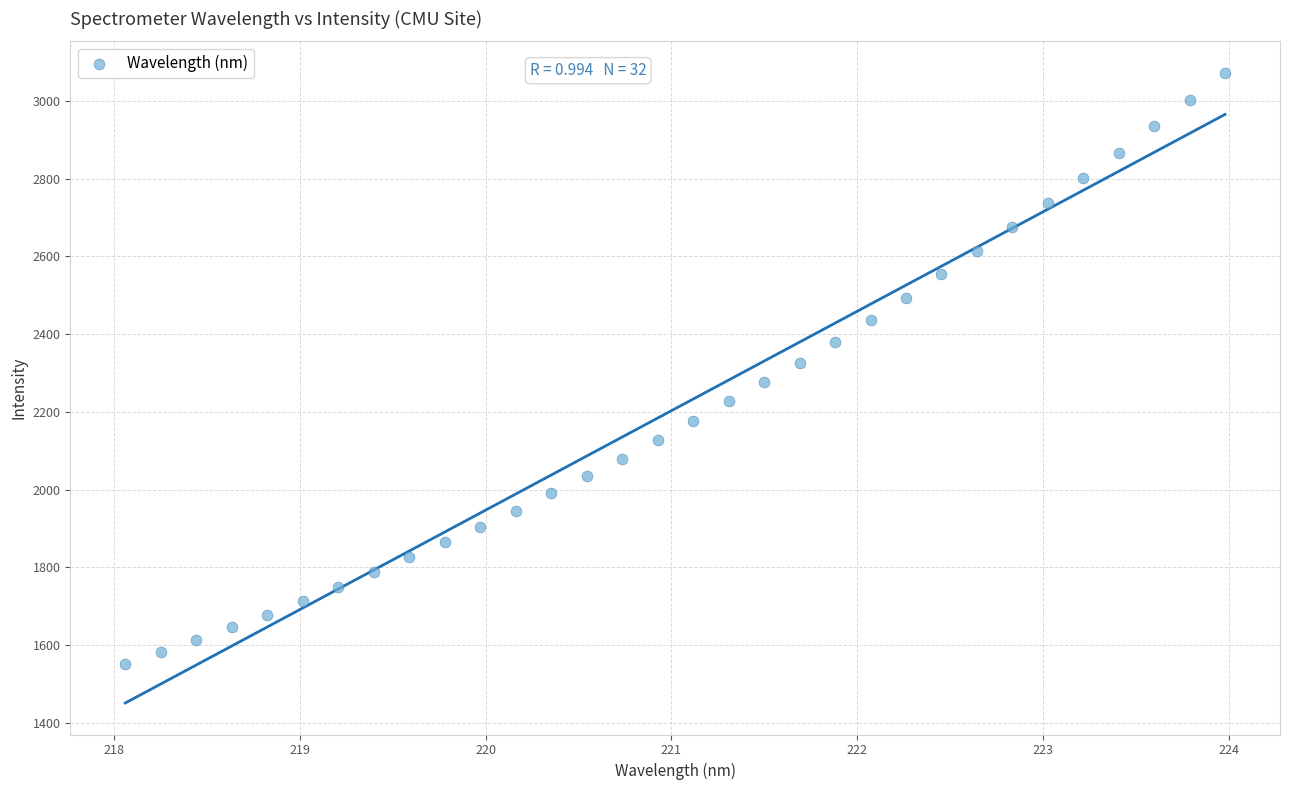

What is the range of Y values (max minus min)?

1521.4